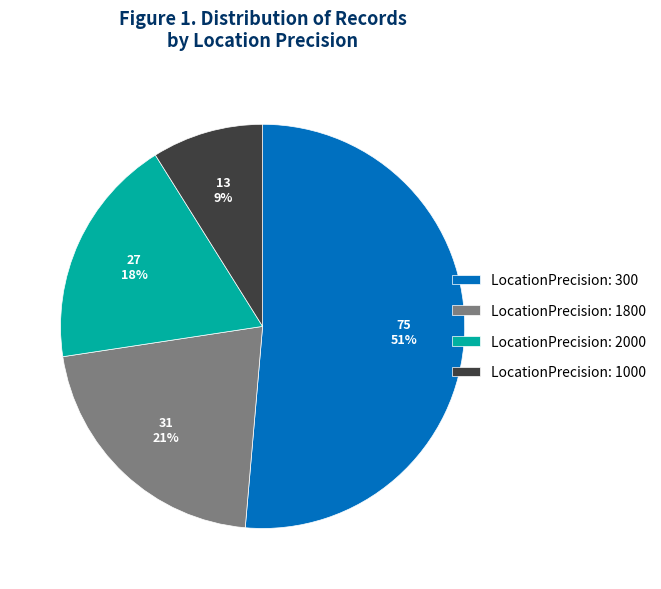

Between LocationPrecision: 1800 and LocationPrecision: 2000, which is larger?

LocationPrecision: 1800